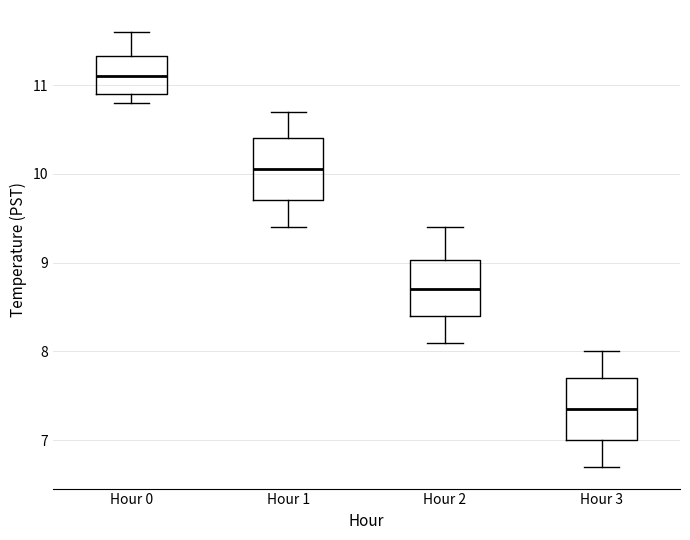

Reading left to right, transcribe this box plot: for each box, give where its median line is, the range the box spans, and where its two whiskers end, as read against the y-axis. The values are not printed on the chart, so give them approximately, as read against the axis.

Hour 0: median 11.1, box 10.9 to 11.3, whiskers 10.8 to 11.6
Hour 1: median 10.1, box 9.7 to 10.4, whiskers 9.4 to 10.7
Hour 2: median 8.7, box 8.4 to 9.0, whiskers 8.1 to 9.4
Hour 3: median 7.4, box 7.0 to 7.7, whiskers 6.7 to 8.0